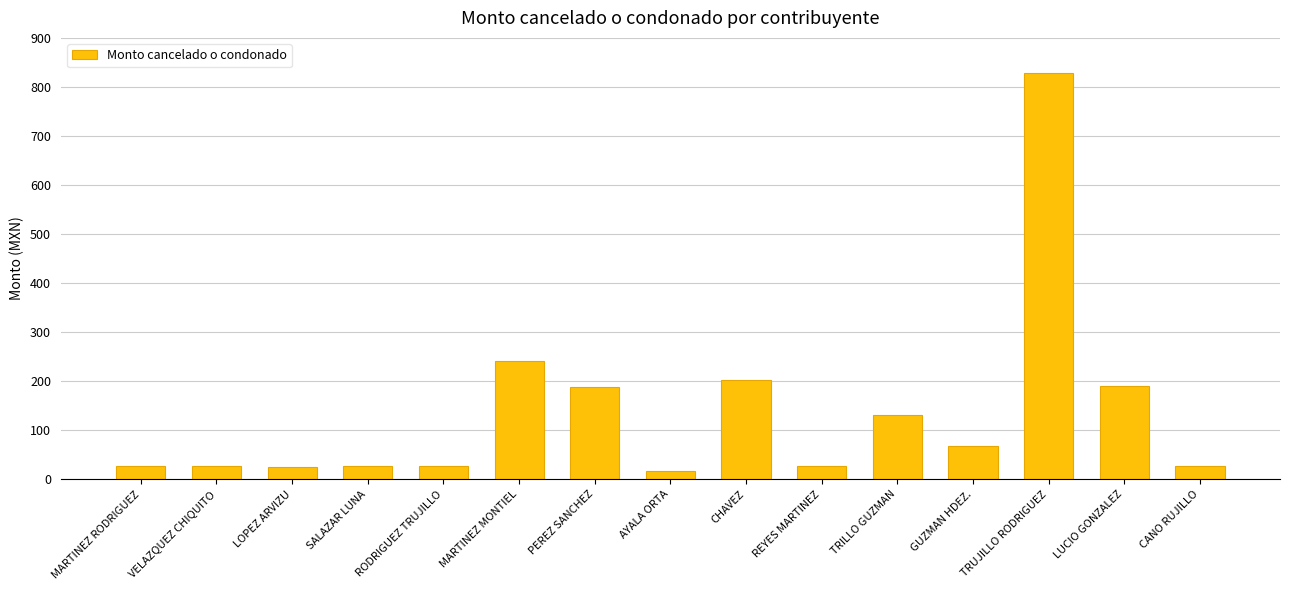

True or false: the data shows 439.4 at TRUJILLO RODRIGUEZ.

False